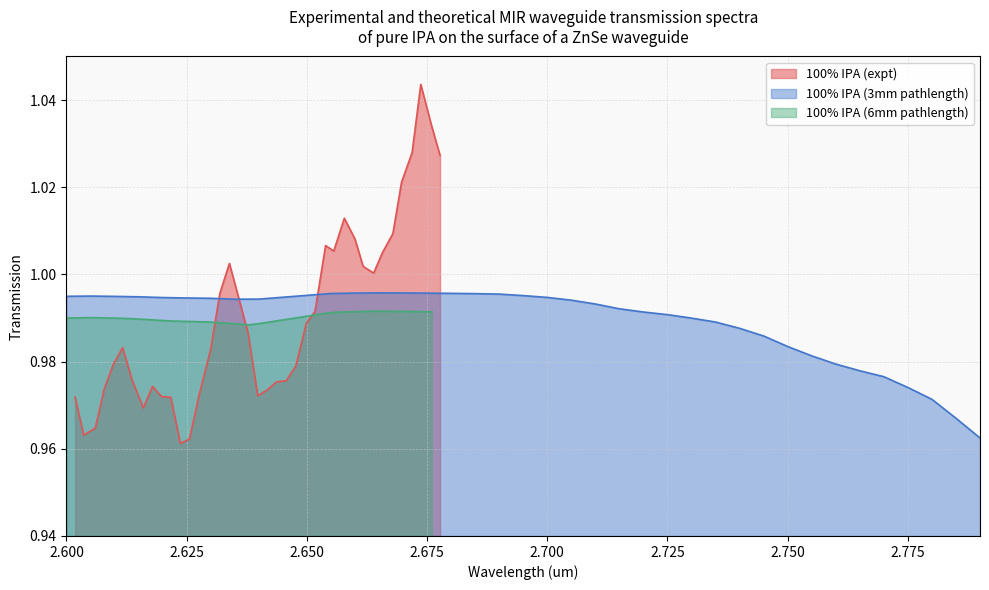

True or false: 100% IPA (6mm pathlength) and 100% IPA (expt) cross at least once.

True